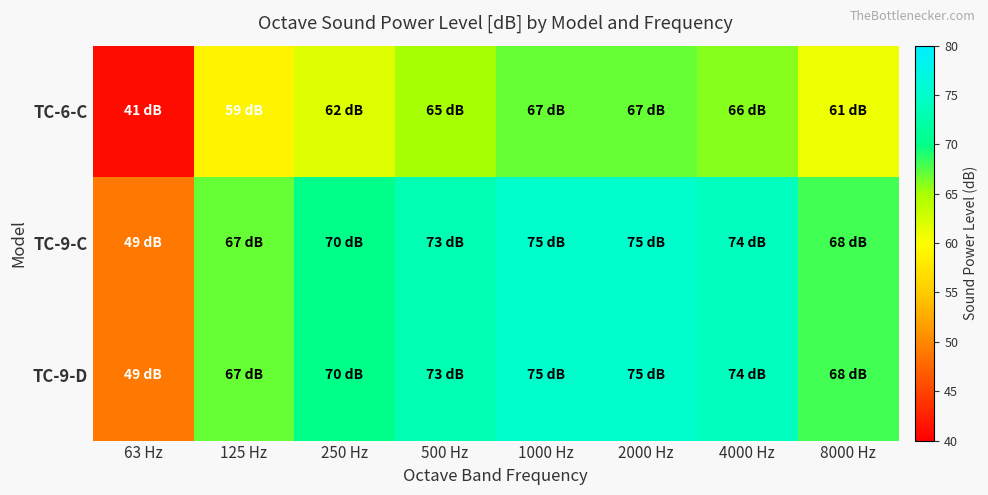

Reading left to right, transcribe all the data shown in this chart.

TC-6-C: 63 Hz=41	125 Hz=59	250 Hz=62	500 Hz=65	1000 Hz=67	2000 Hz=67	4000 Hz=66	8000 Hz=61
TC-9-C: 63 Hz=49	125 Hz=67	250 Hz=70	500 Hz=73	1000 Hz=75	2000 Hz=75	4000 Hz=74	8000 Hz=68
TC-9-D: 63 Hz=49	125 Hz=67	250 Hz=70	500 Hz=73	1000 Hz=75	2000 Hz=75	4000 Hz=74	8000 Hz=68